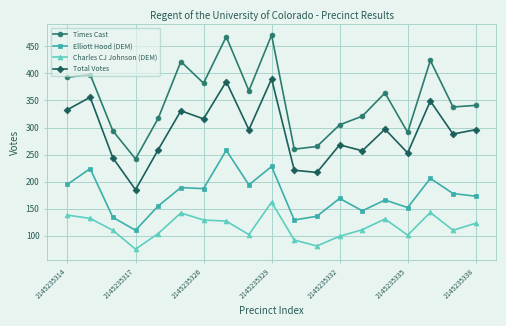

In Times Cast, how many points are lower than both neighbors (excluding endpoints)?

6